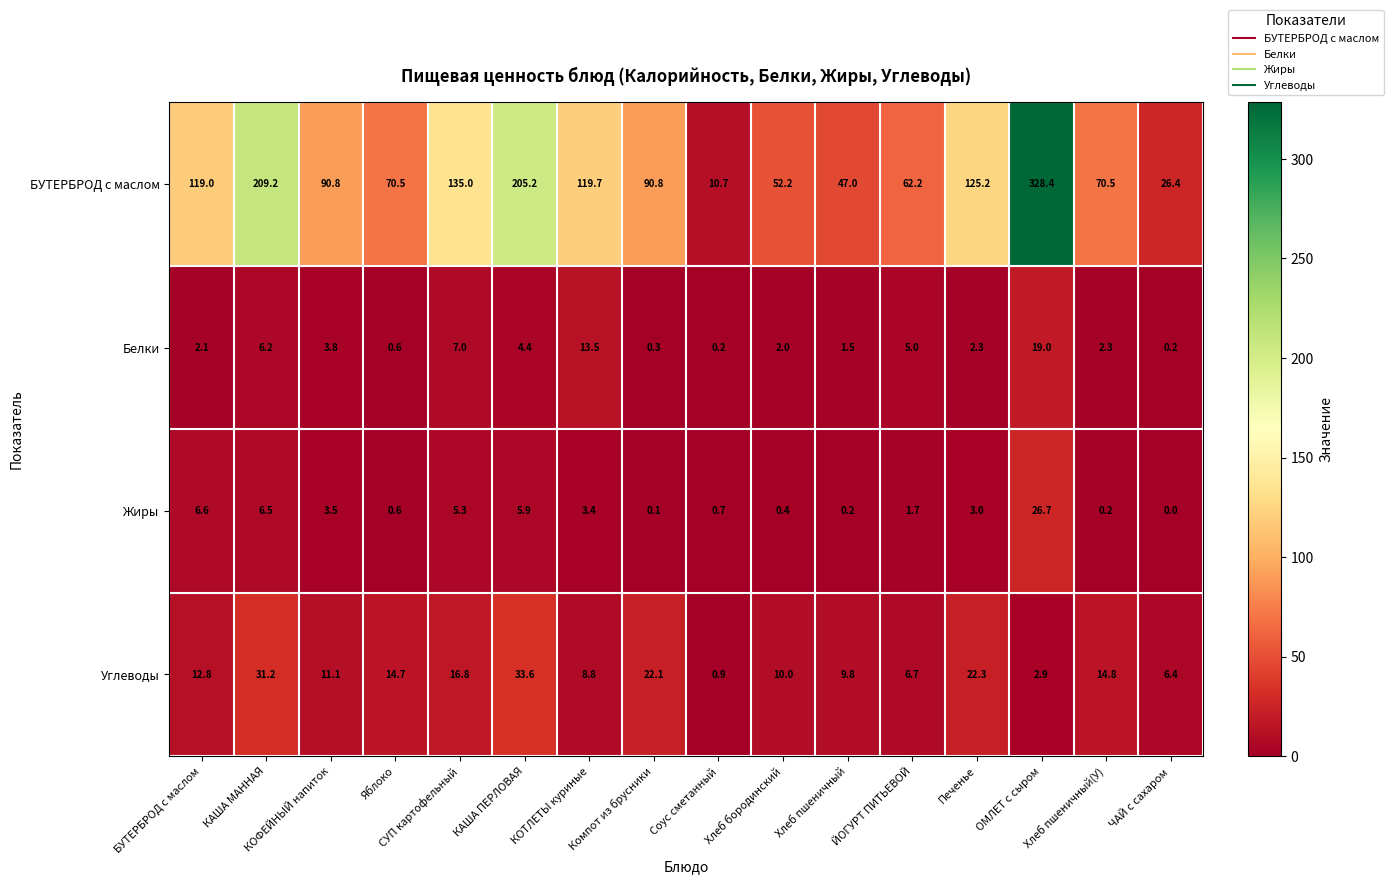

How many values in the Жиры series are below 3?

8